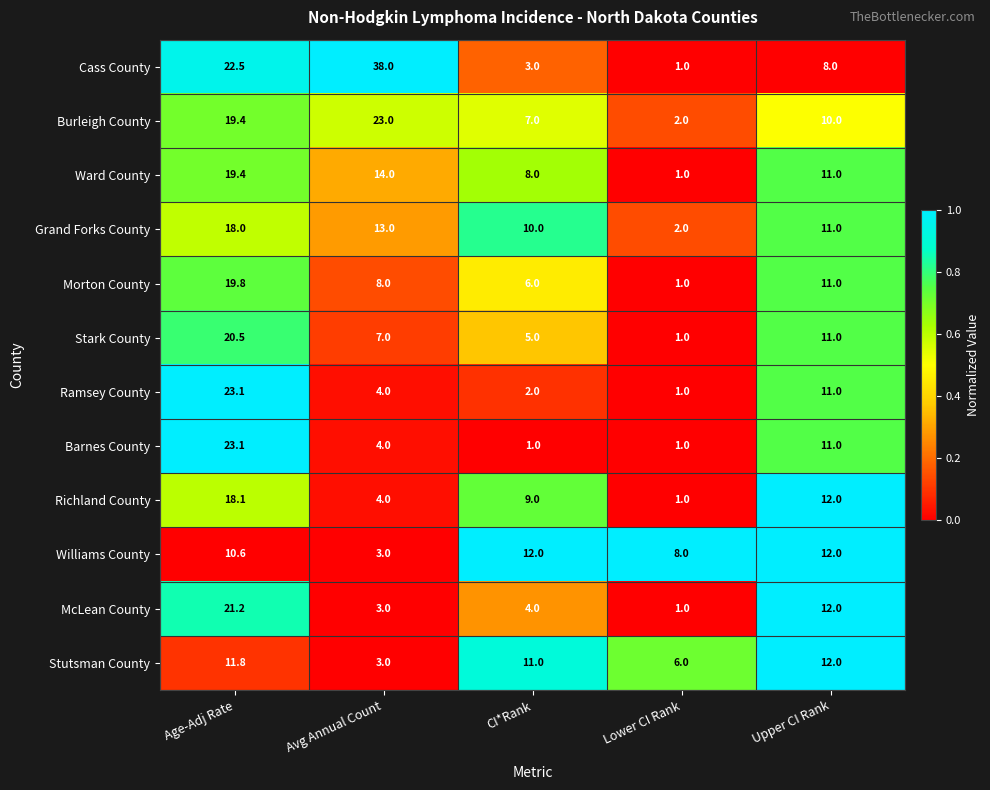

At which category is the sum across all series the highest?

Age-Adj Rate